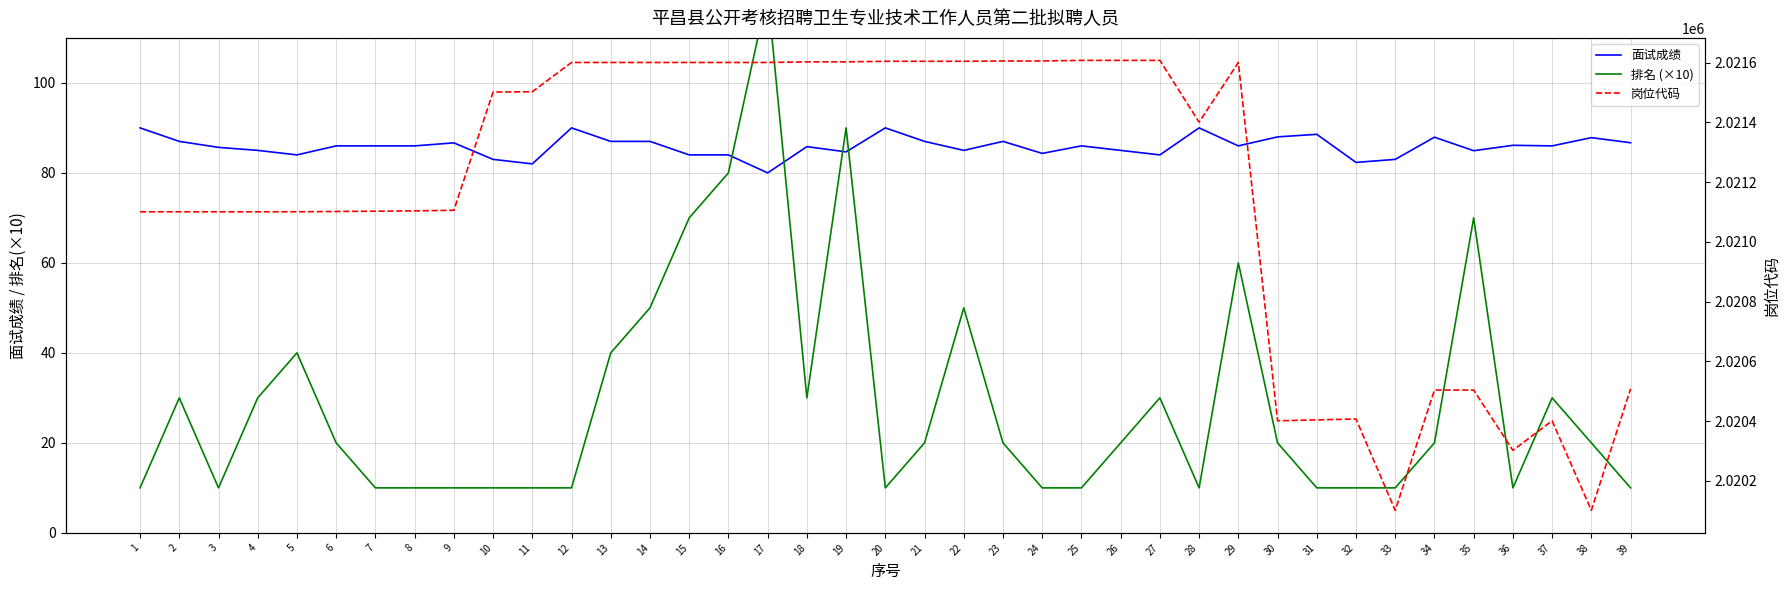

What is the value of the 排名 (×10) point at the 9th from the left?

10.0